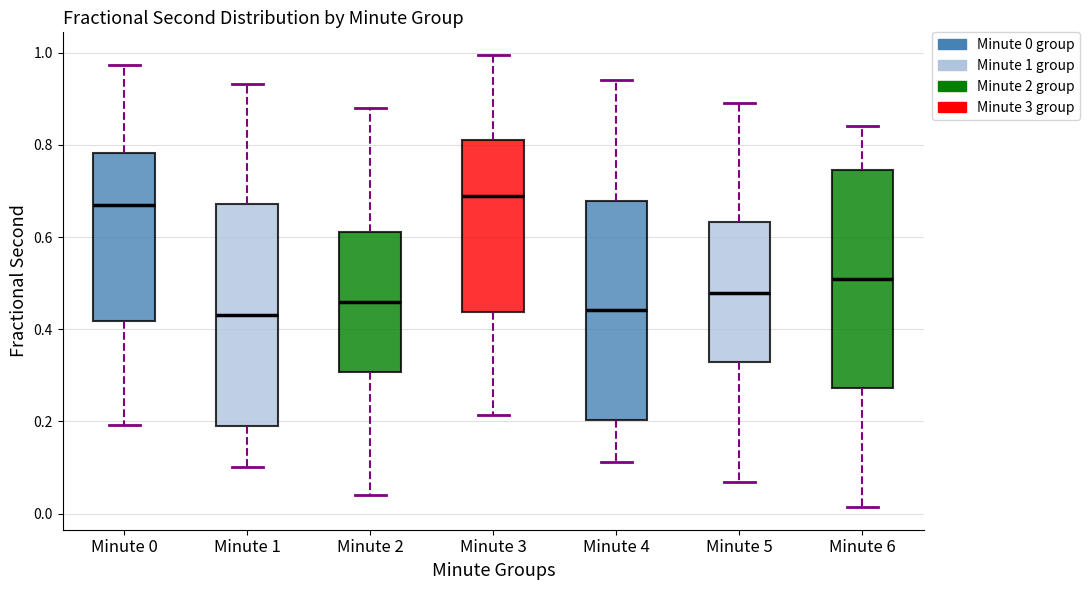

Where is the lower edge of the box for Minute 1 on the y-axis? The values are not printed on the chart, so give them approximately, as read against the axis.

0.20